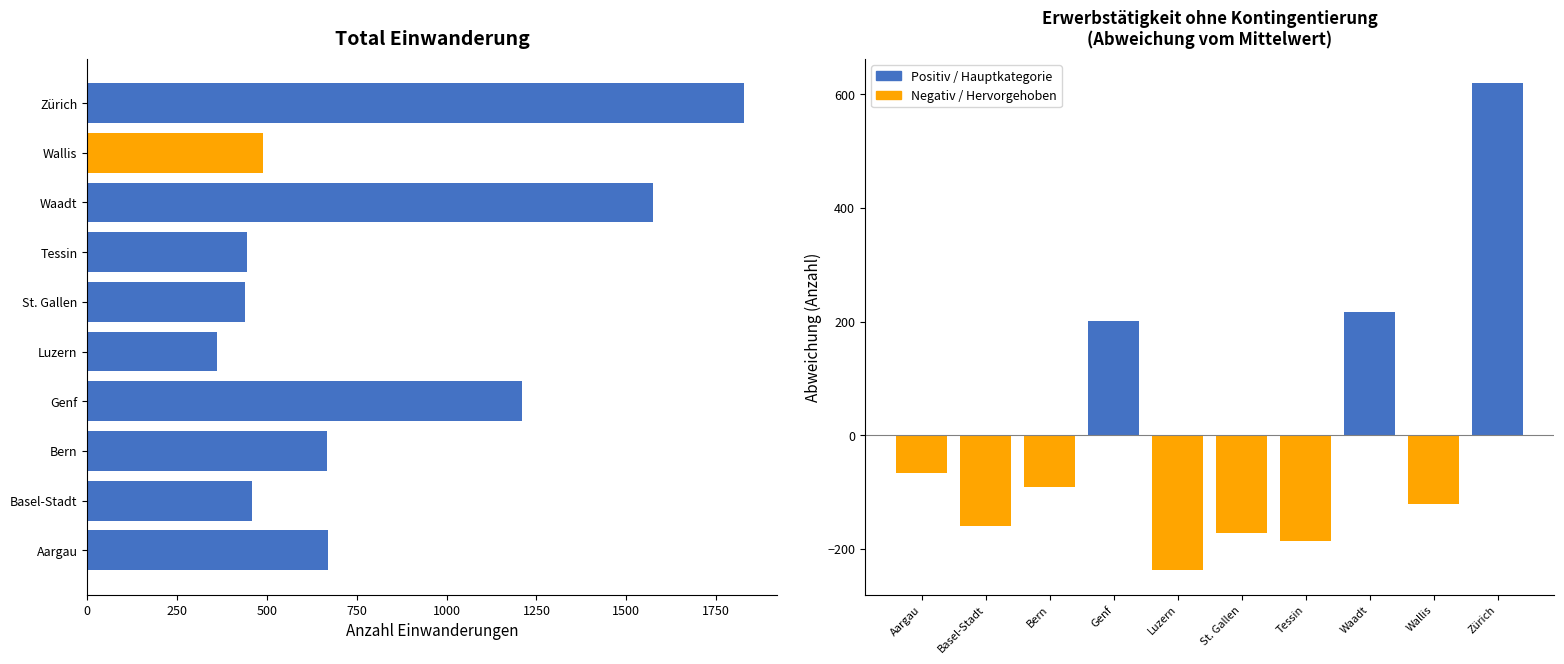

Between Basel-Stadt and Waadt, which series saw the biggest shift?

Total